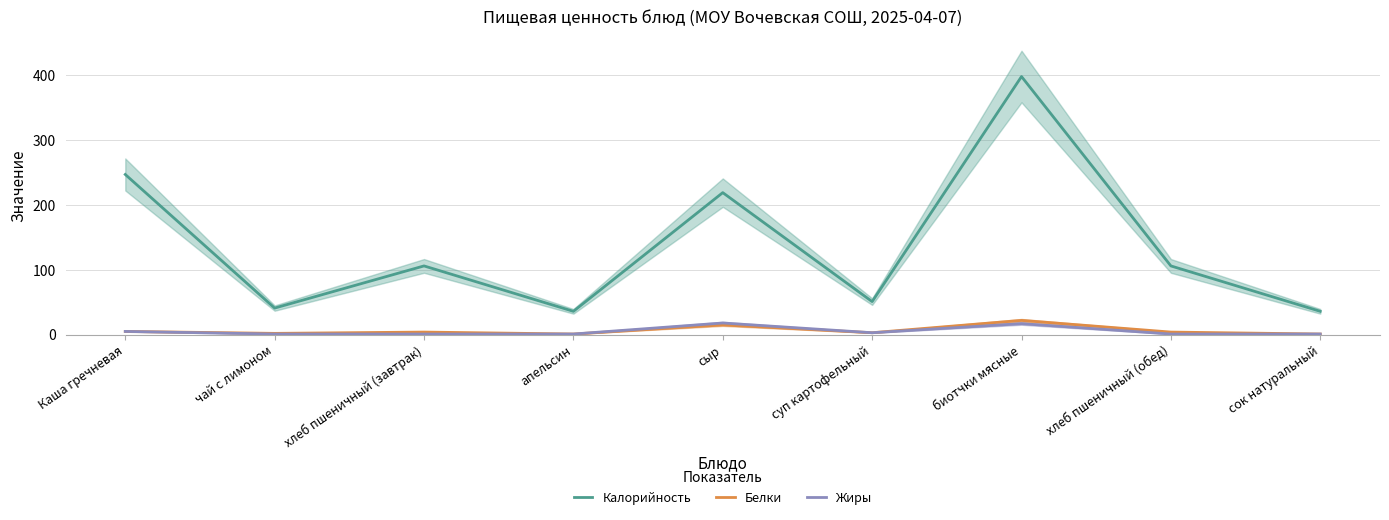

In Белки, how many points are lower than both neighbors (excluding endpoints)?

3